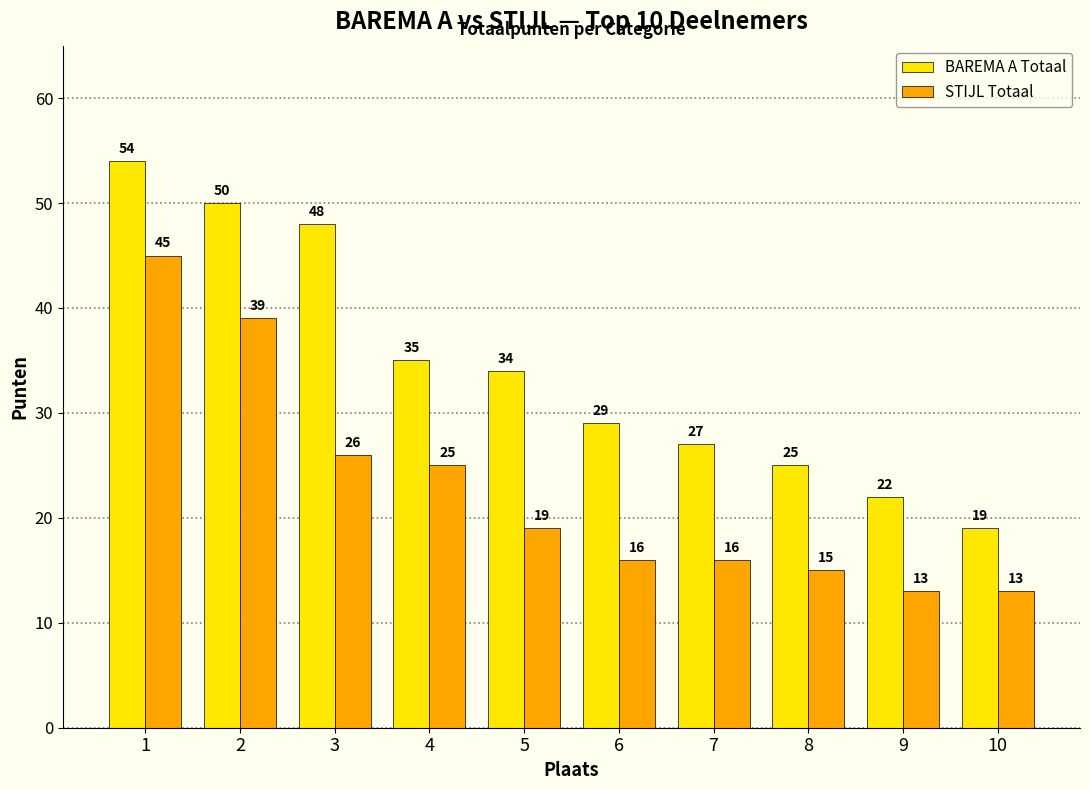

What is the minimum value for BAREMA A Totaal?

19